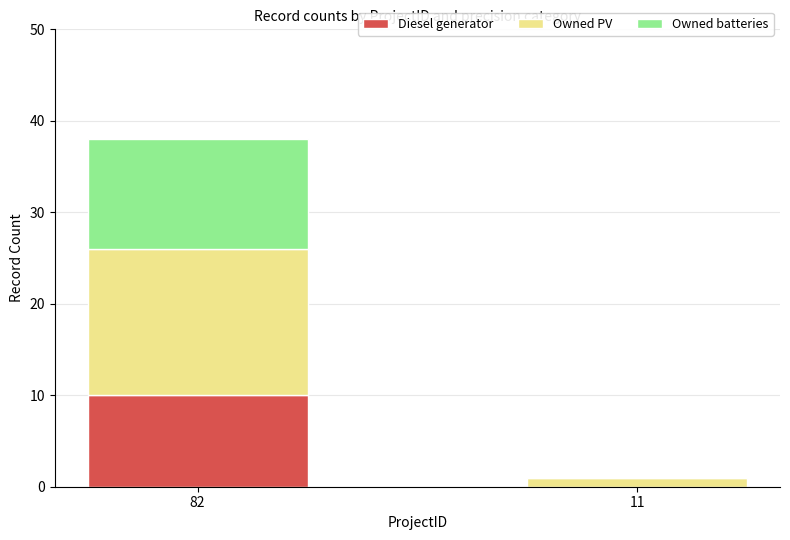

The Diesel generator series shows 4 at 11. True or false?

False